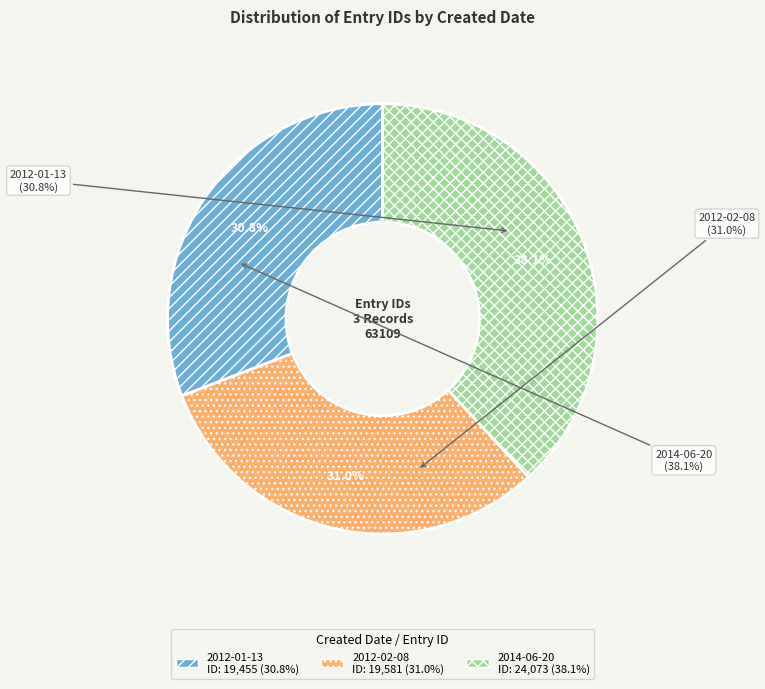

Do 2012-01-13 and 2012-02-08 together represent more than half of the pie?

Yes